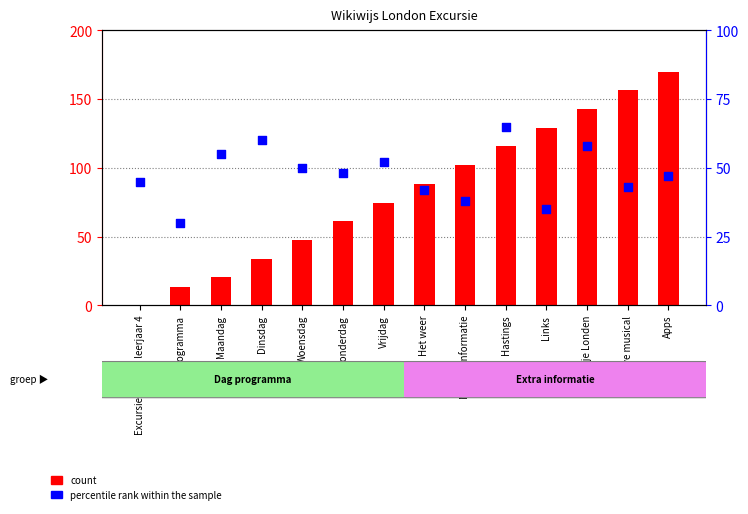

At how many categories does at least one series exceed 14?

14